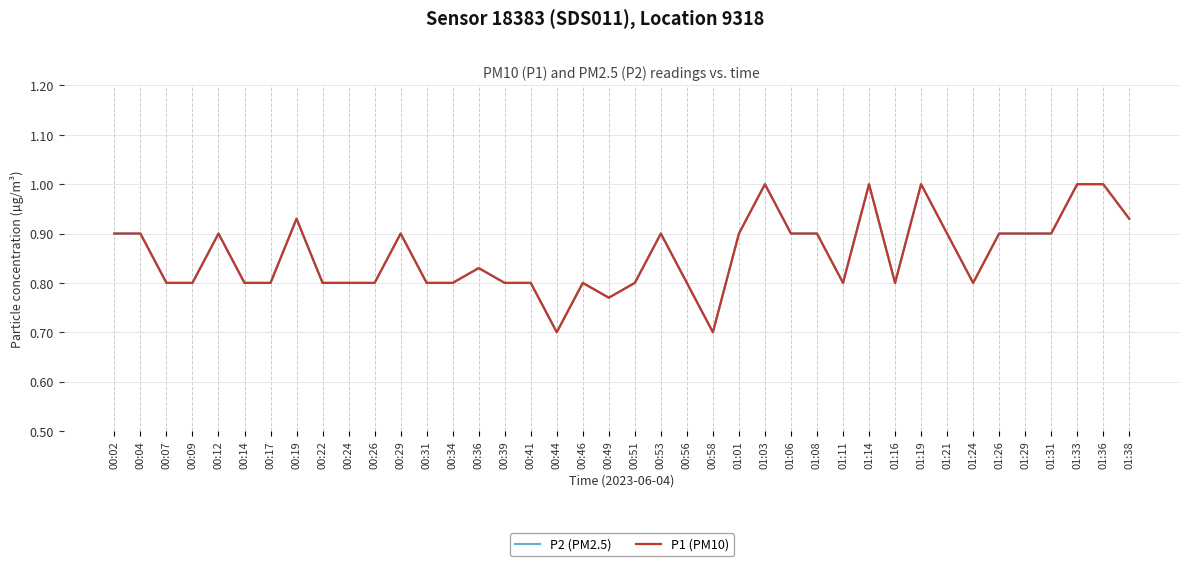

Does the chart display data point markers on the line(s)?

No